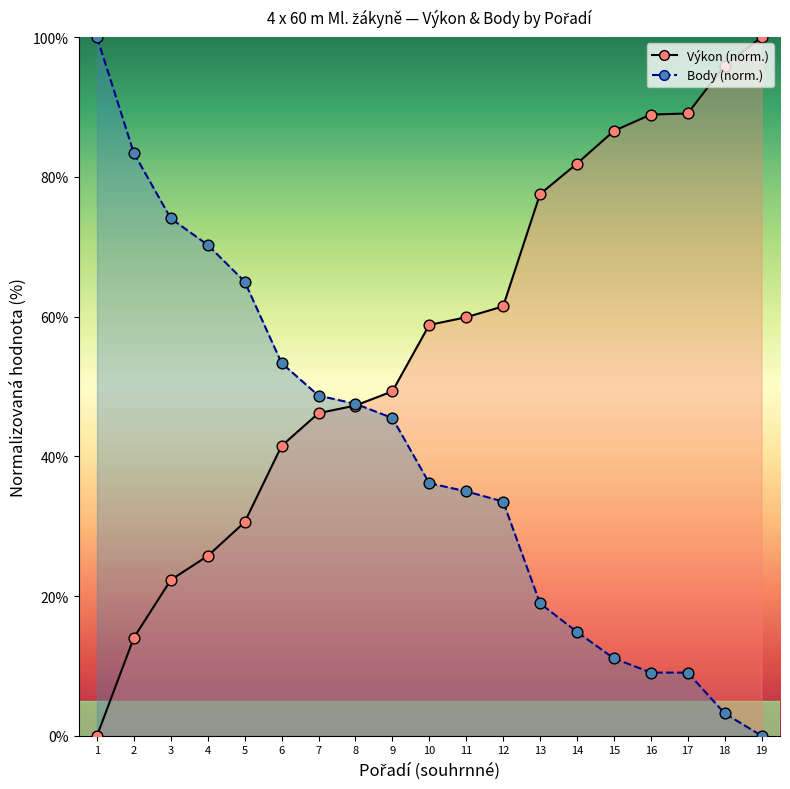

Which series reaches the maximum Y coordinate?

Výkon body